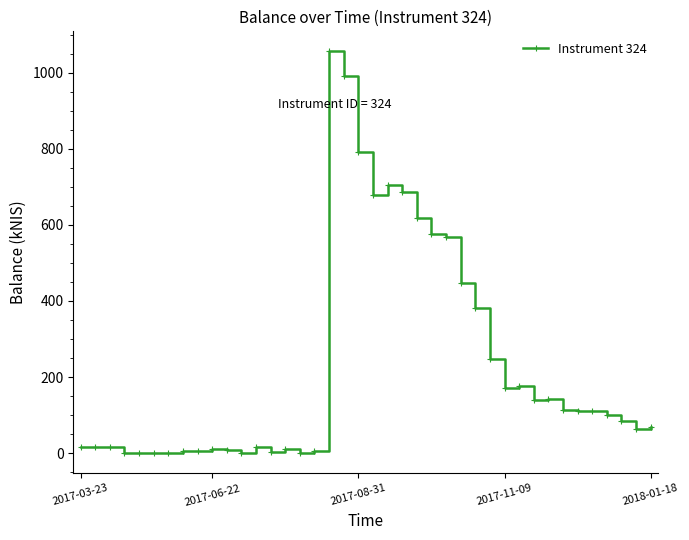

What is the difference between the second highest and second lowest values?

990.5